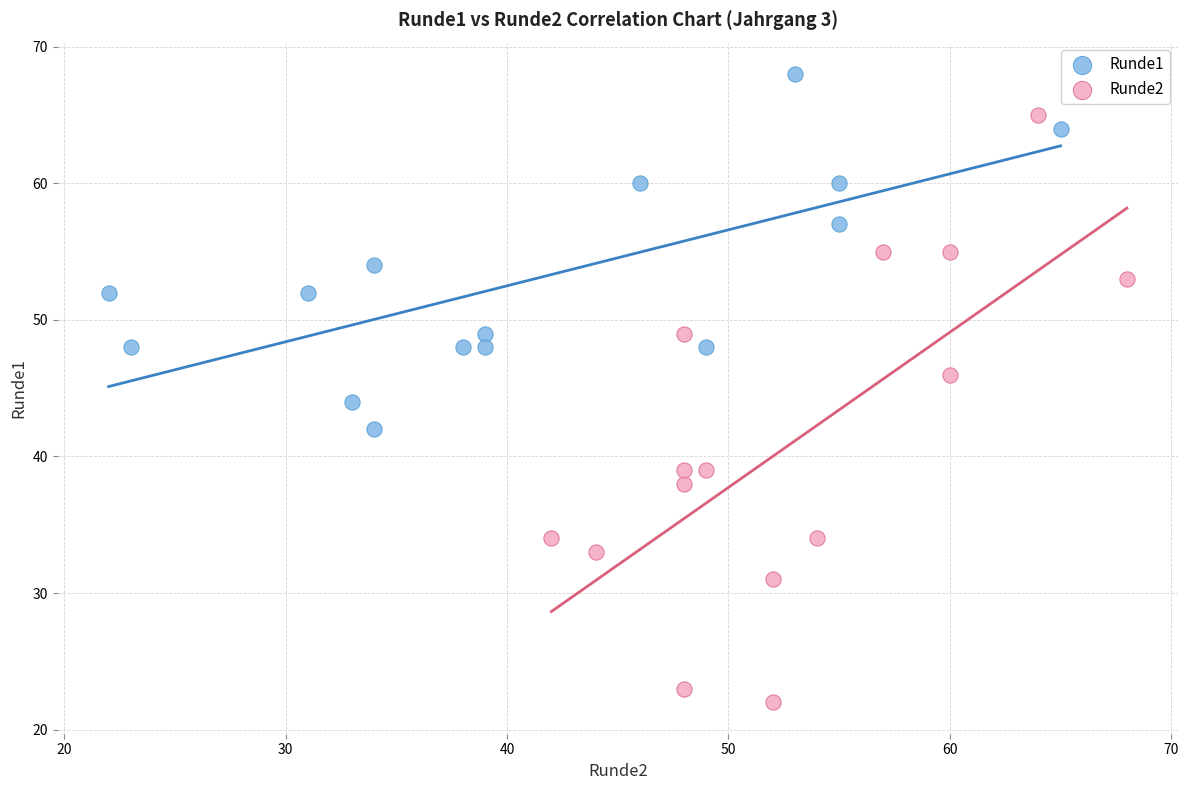

Which series reaches the maximum Y coordinate?

Runde1